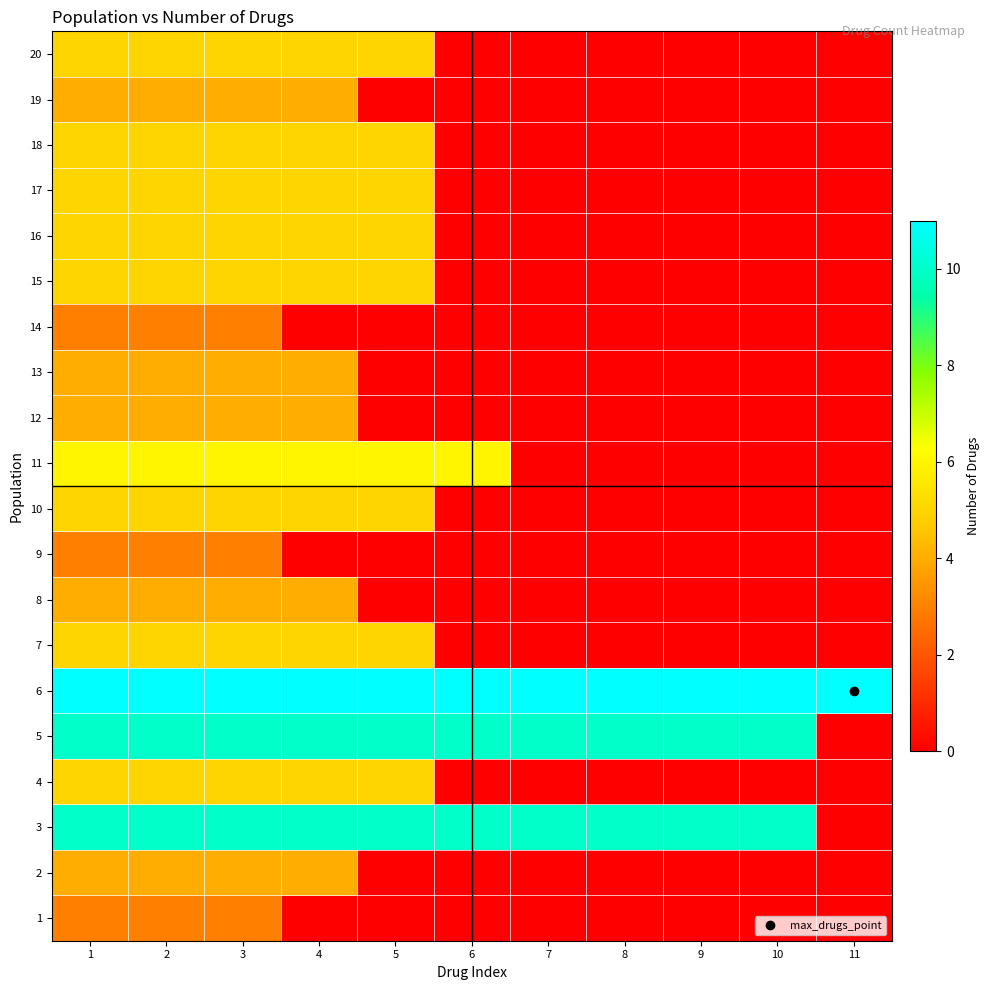

What is the difference between the highest and lowest values at 1?

8